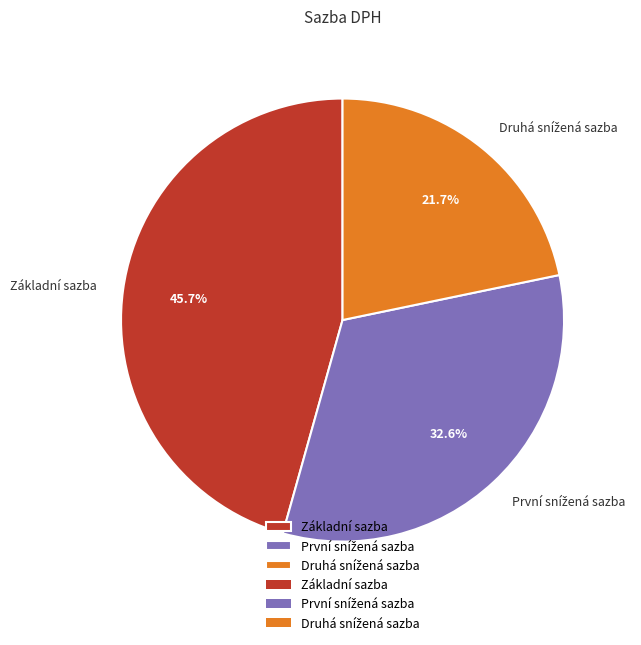

How many segments does this pie chart have?

3